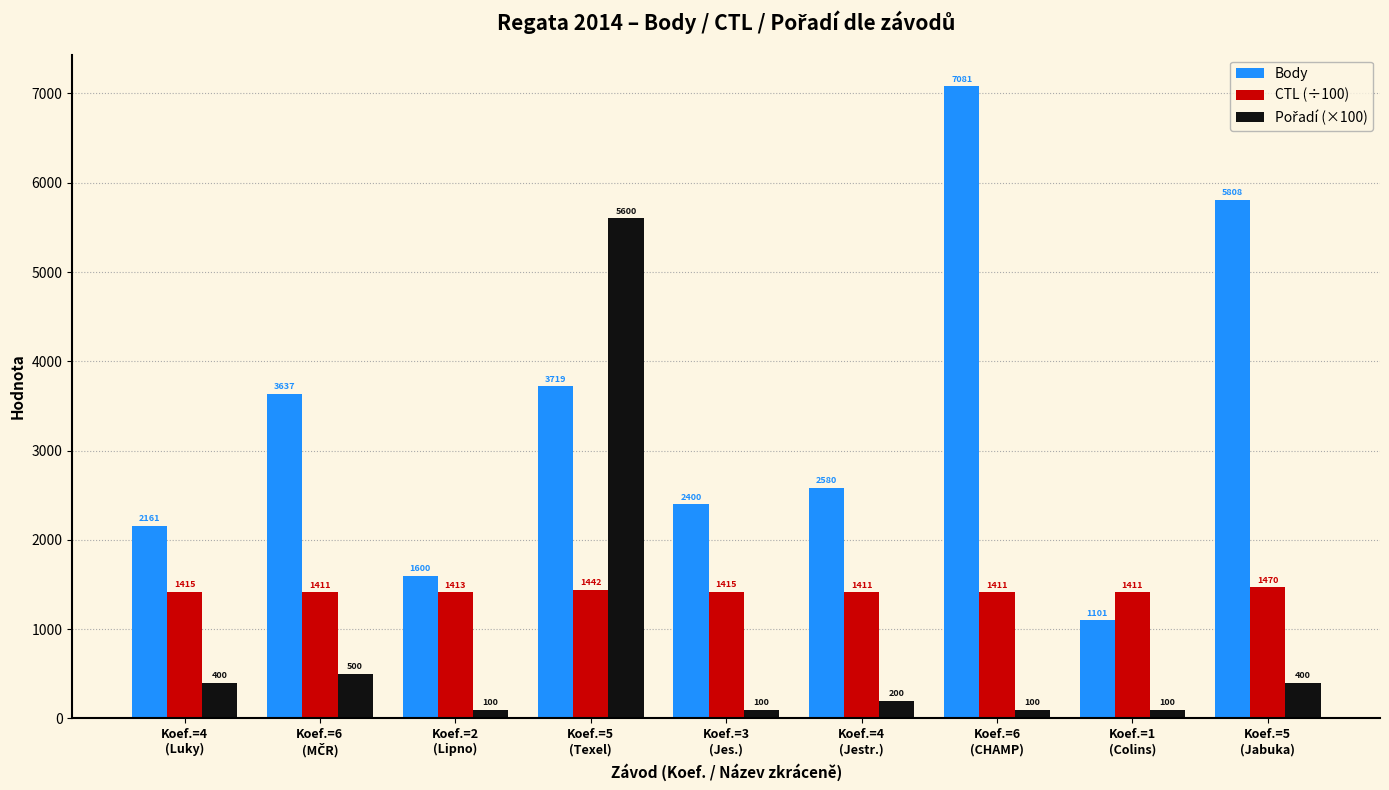

Is it true that CTL (÷100) equals 392.0 at Koef.=1
(Colins)?

False